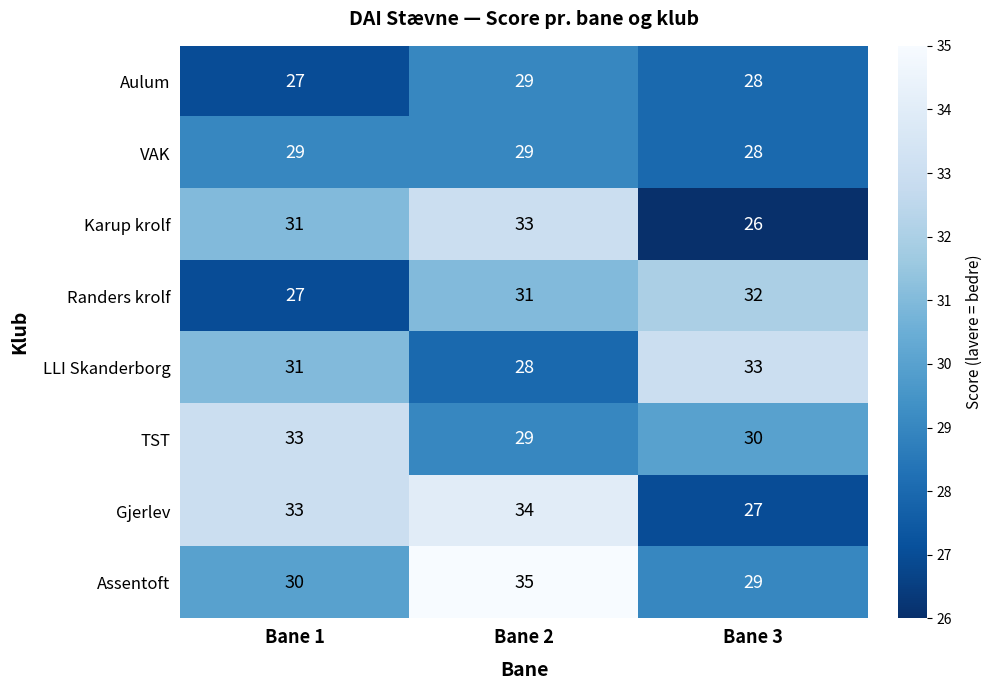

Between Bane 1 and Bane 2, which series saw the biggest shift?

Assentoft